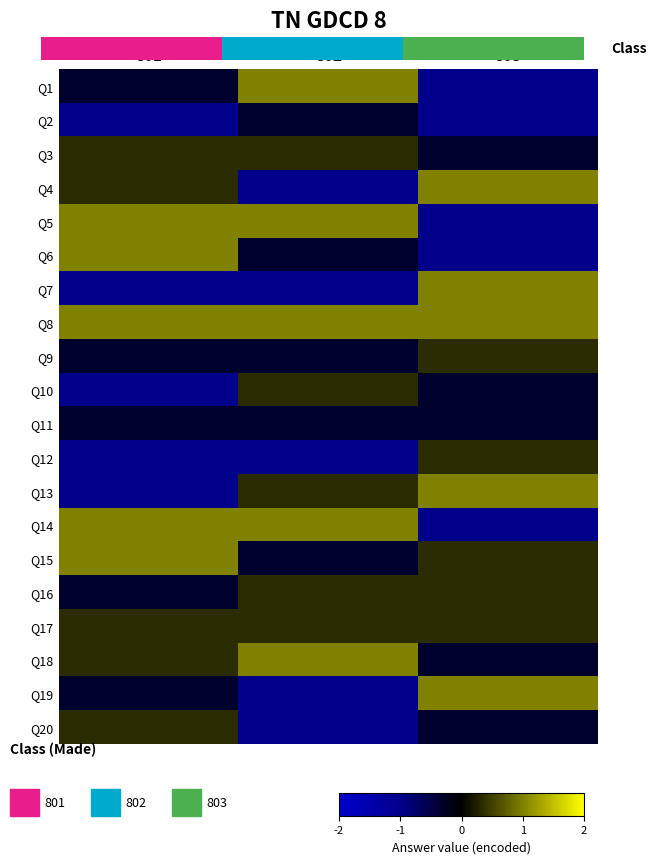

How many Q15 values are between 0 and 1?

2